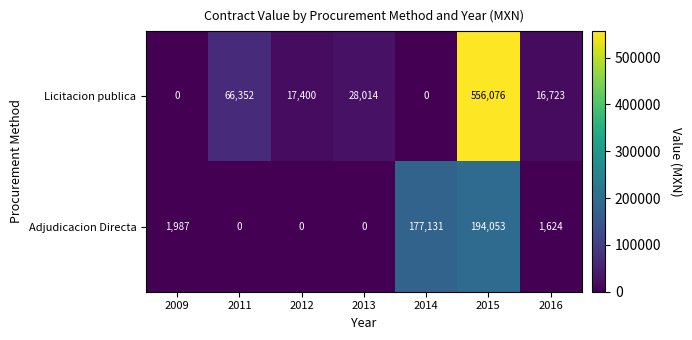

The value of Licitacion publica at 2013 is 28014. True or false?

True